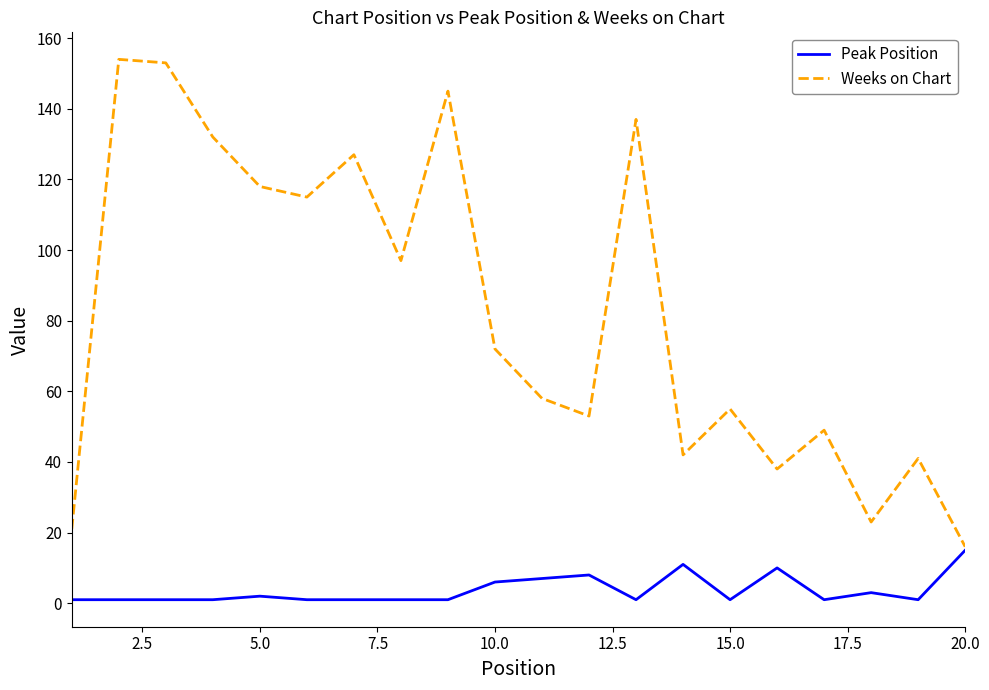

What is the average value of the Weeks on Chart series?

82